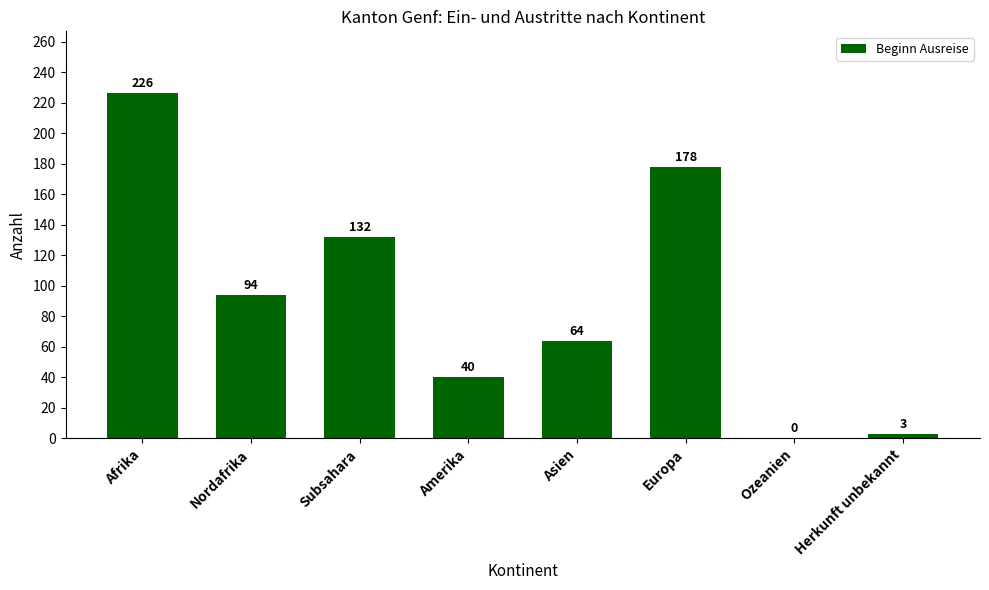

The chart shows a value of 132 at Subsahara. True or false?

True